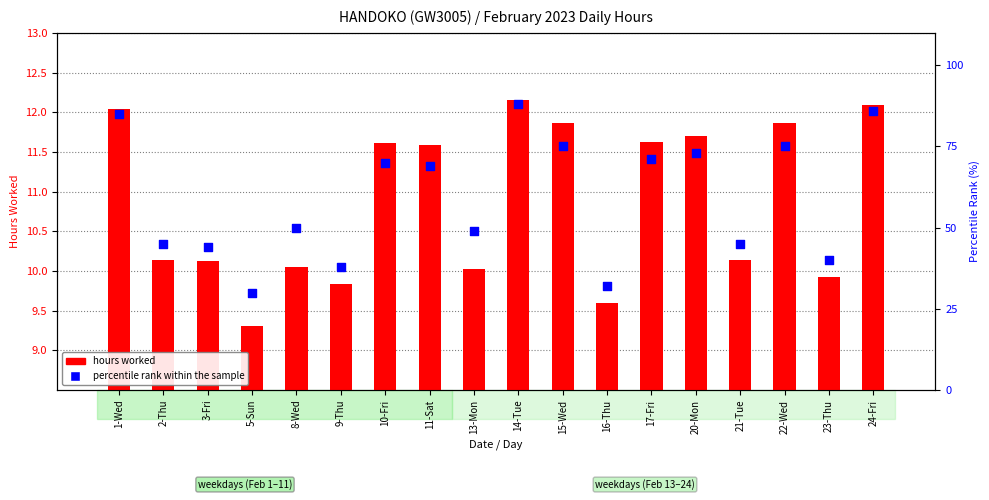

At which category is the sum across all series the highest?

14-Tue